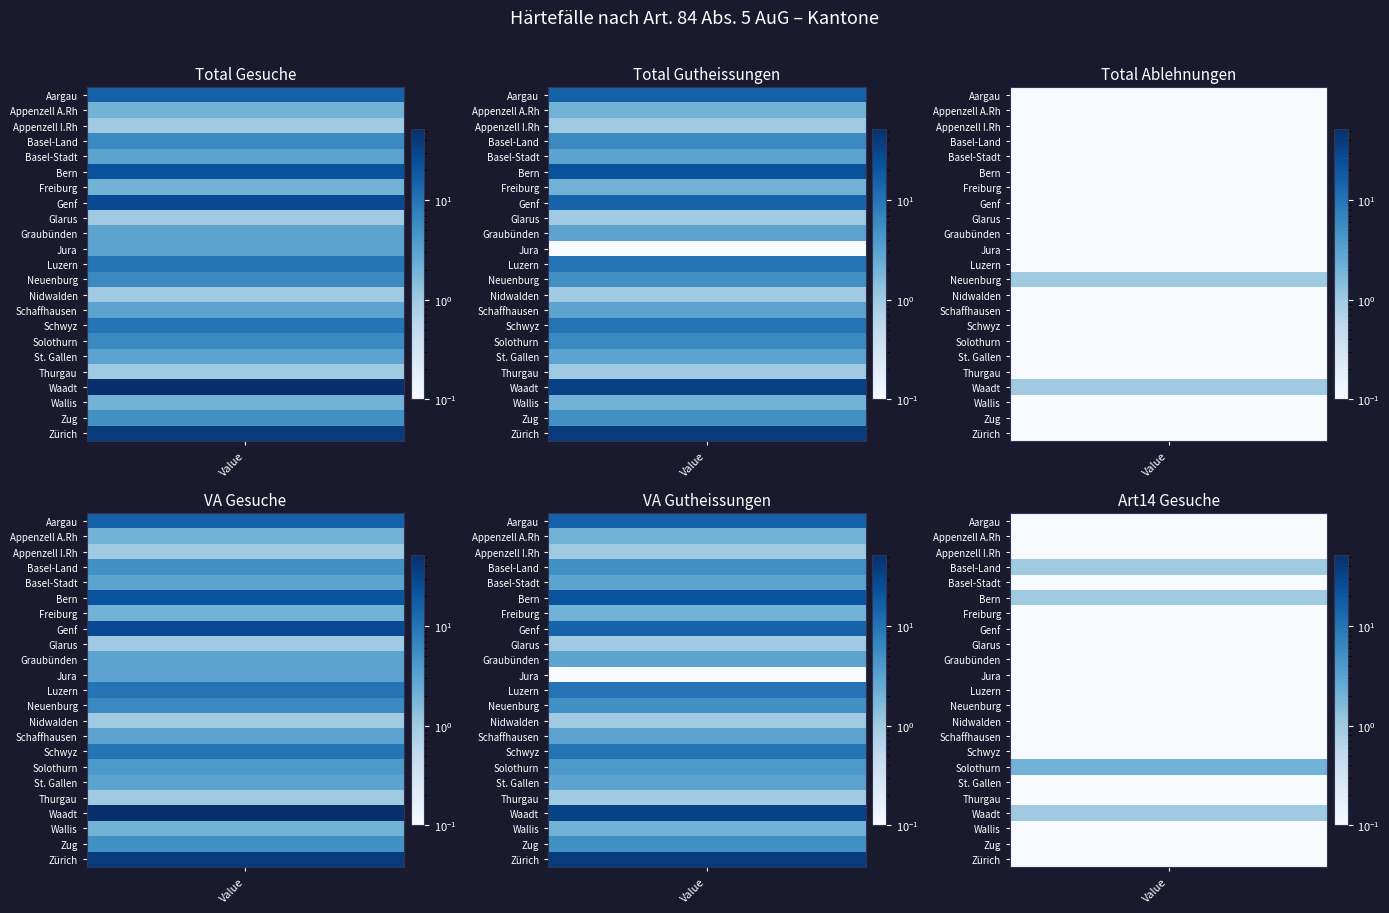

Reading left to right, extract all data points from this chart.

Aargau: 16	16	0	16	16	0
Appenzell A.Rh: 2	2	0	2	2	0
Appenzell I.Rh: 1	1	0	1	1	0
Basel-Land: 6	6	0	5	5	1
Basel-Stadt: 3	3	0	3	3	0
Bern: 23	23	0	22	22	1
Freiburg: 2	2	0	2	2	0
Genf: 28	15	0	28	15	0
Glarus: 1	1	0	1	1	0
Graubünden: 3	3	0	3	3	0
Jura: 3	0	0	3	0	0
Luzern: 10	10	0	10	10	0
Neuenburg: 6	5	1	6	5	0
Nidwalden: 1	1	0	1	1	0
Schaffhausen: 3	3	0	3	3	0
Schwyz: 10	10	0	10	10	0
Solothurn: 6	6	0	4	4	2
St. Gallen: 3	3	0	3	3	0
Thurgau: 1	1	0	1	1	0
Waadt: 52	34	1	51	33	1
Wallis: 2	2	0	2	2	0
Zug: 5	5	0	5	5	0
Zürich: 39	39	0	39	39	0